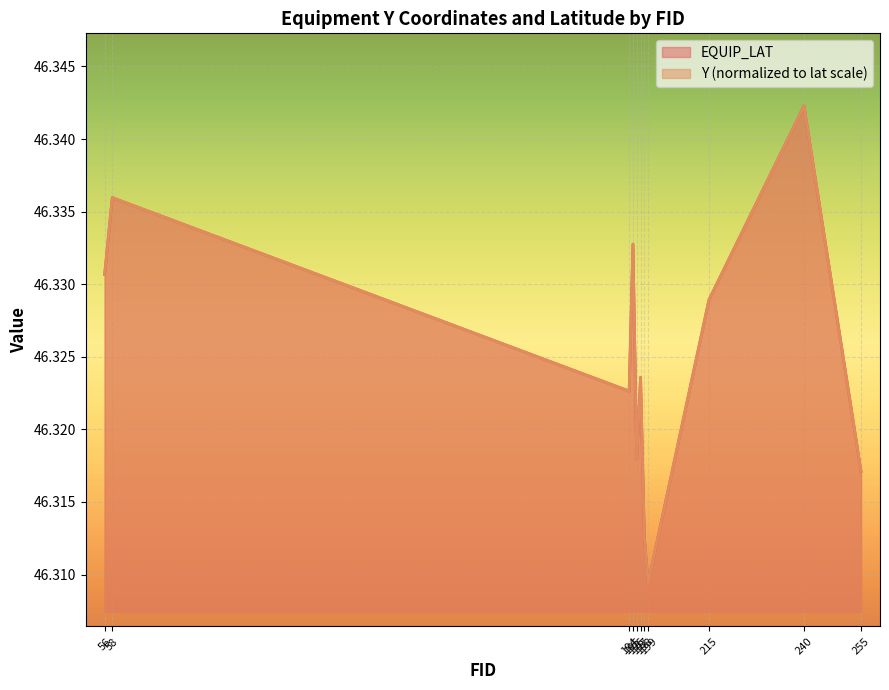

List the series in order of their overall mean, highest first.

EQUIP_LAT, Y